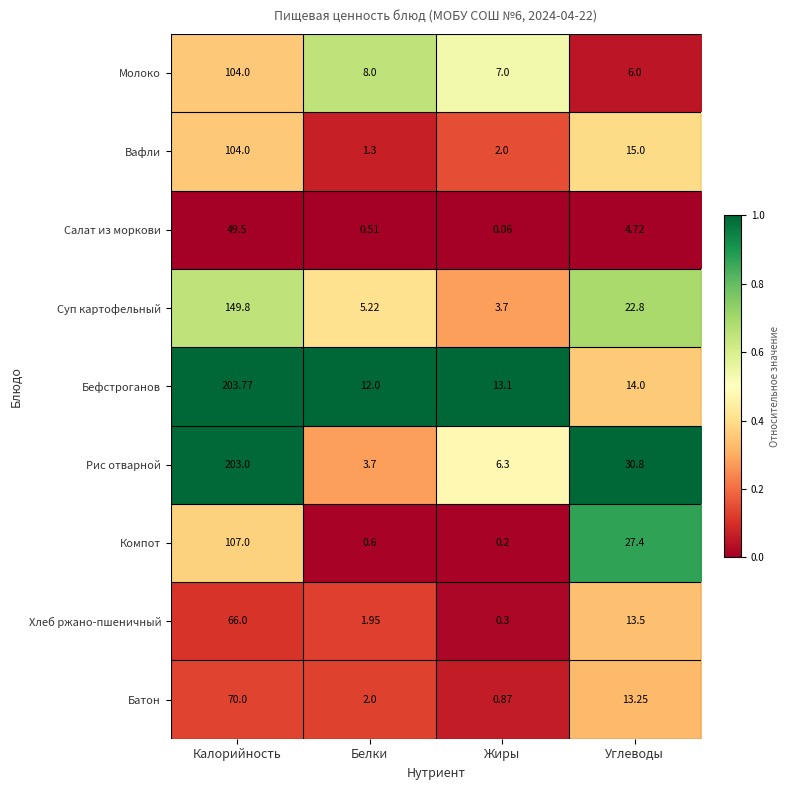

Count the number of categories in the chart.

4